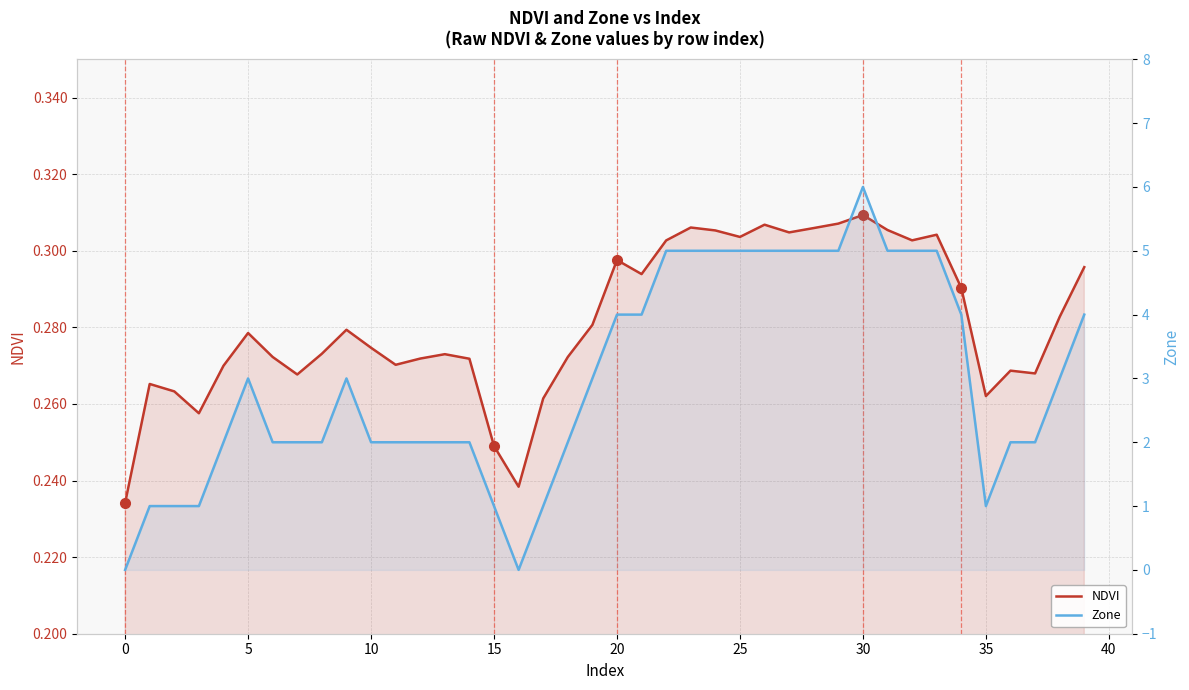

What is the difference between the maximum and minimum values in the NDVI series?

0.1